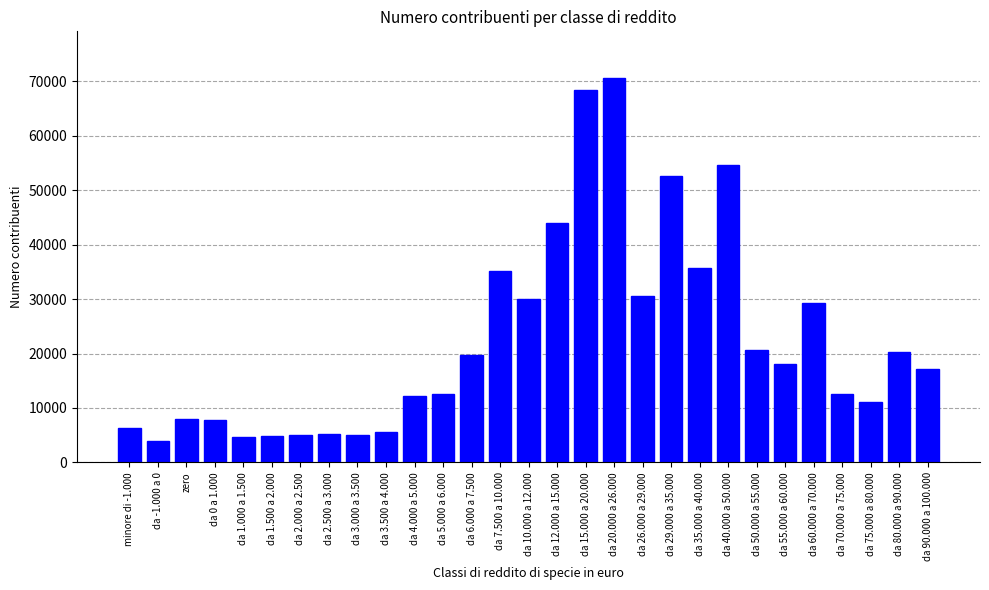

What is the ratio of the value at da 7.500 a 10.000 to the value at zero?

4.4